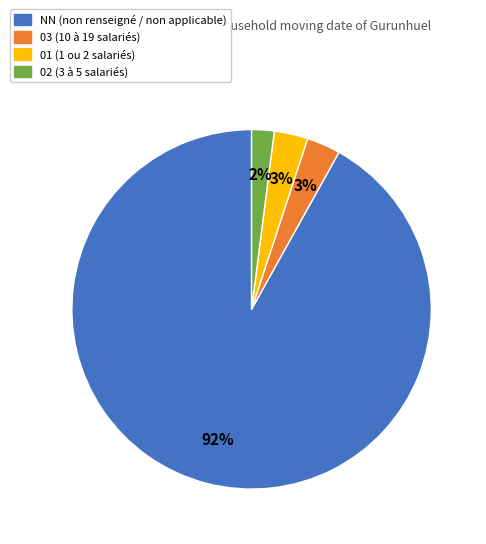

To the nearest percent, what is the difference between the largest and smallest slice percentages?

90%